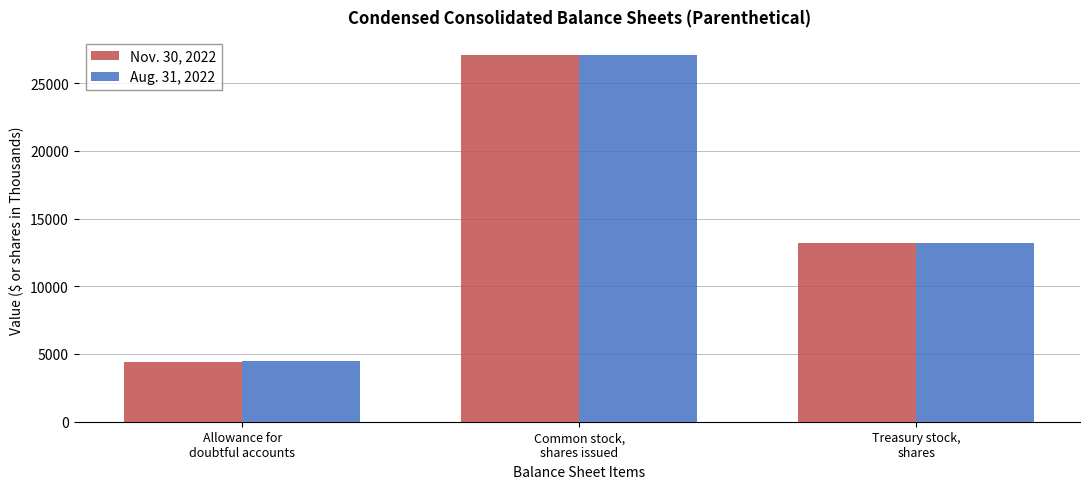

Count the Nov. 30, 2022 values in the range 4427 to 27056.

3